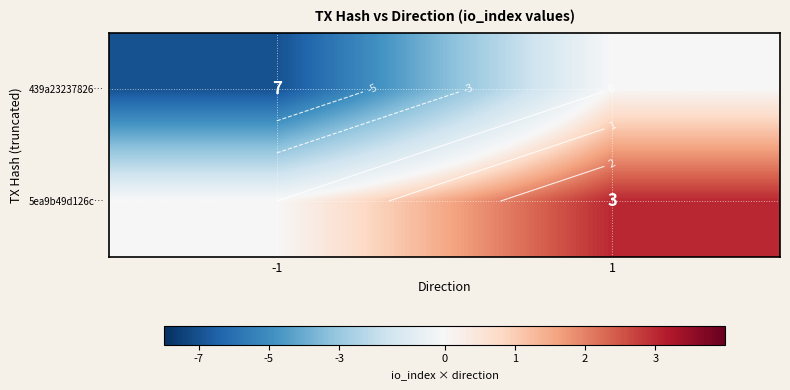

True or false: 5ea9b49d126c… has a value of 3 at 1.

True